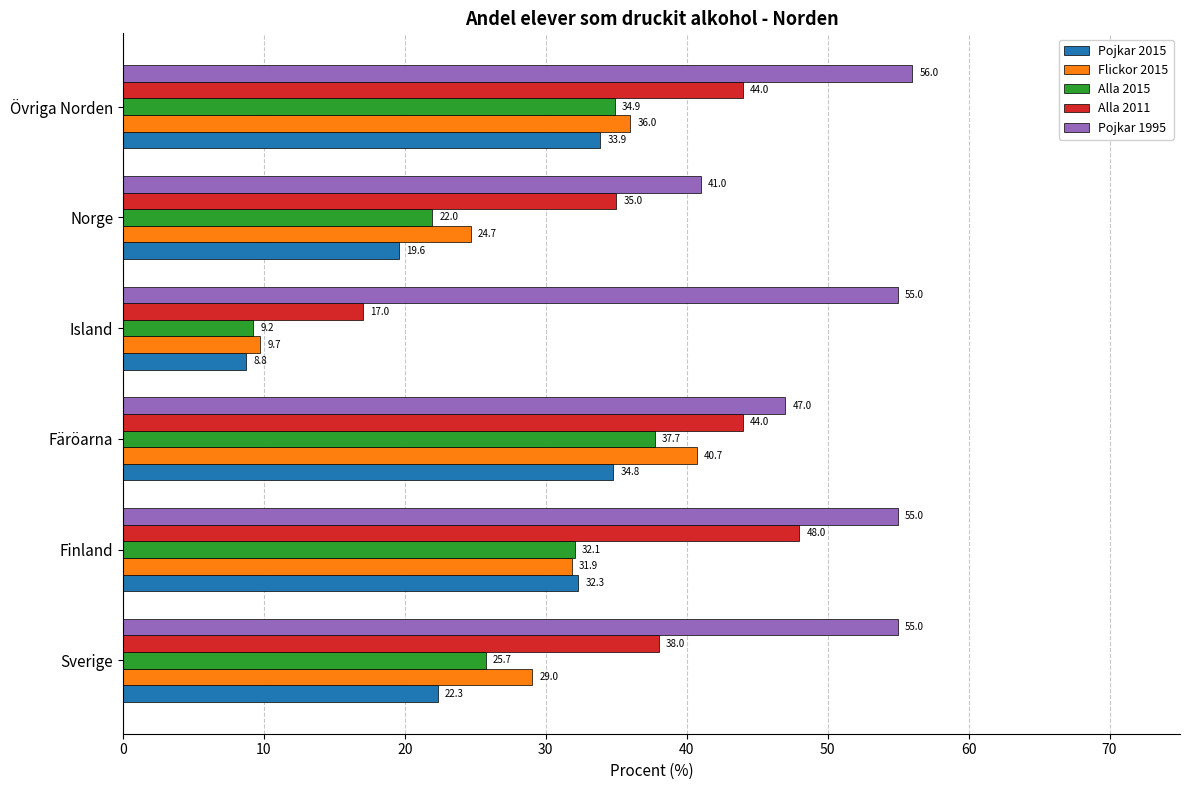

At which label is Pojkar 2015 closest to 21?

Sverige